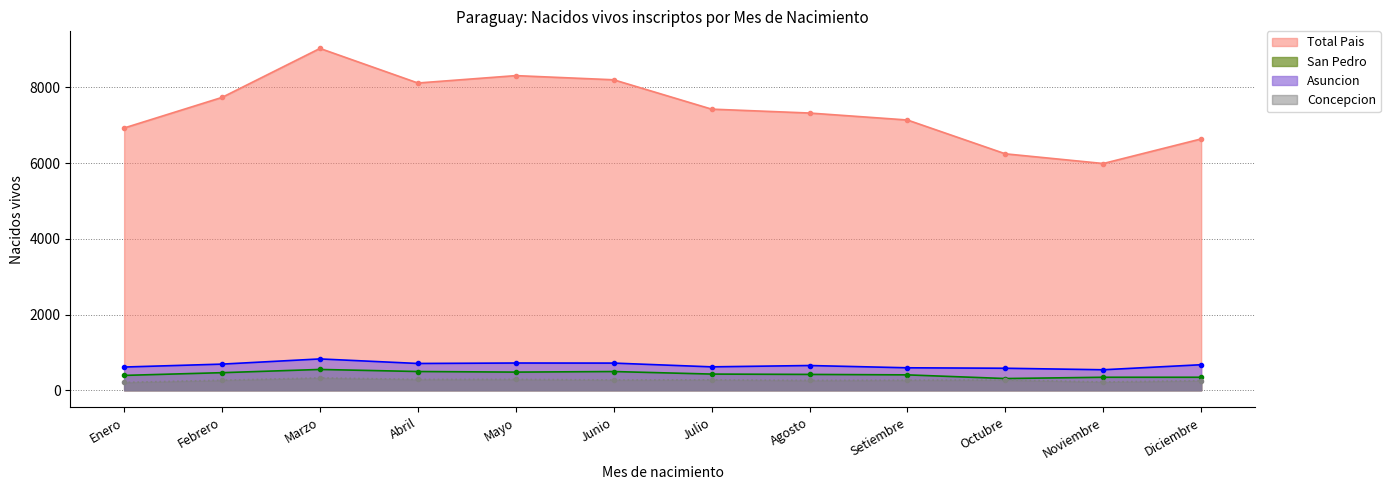

Between Marzo and Julio, which is larger?

Marzo